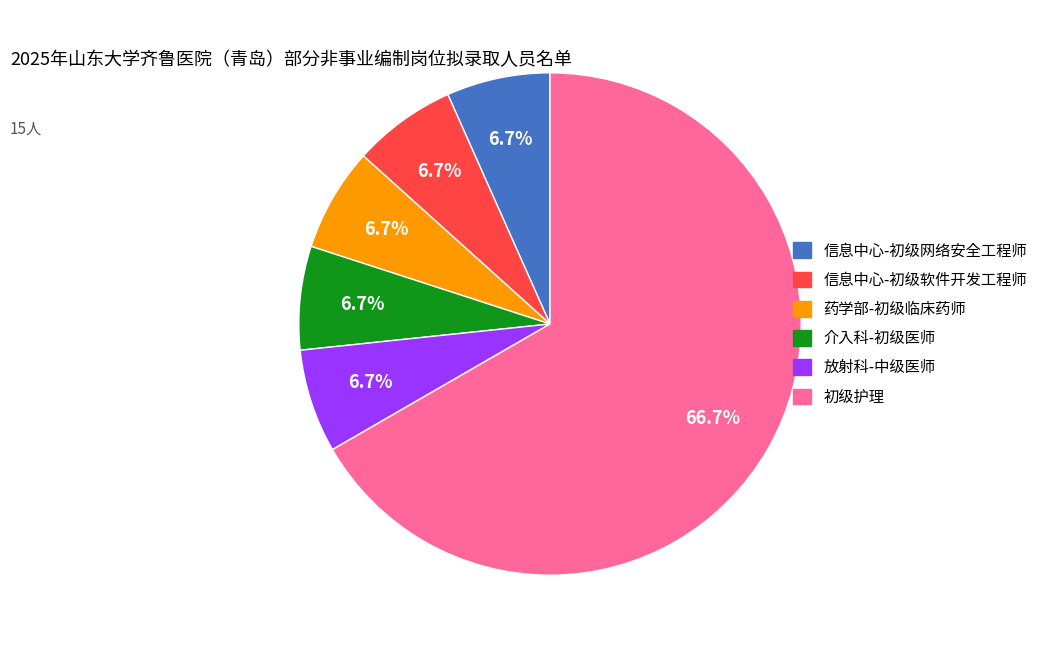

How many slices are in this pie chart?

6